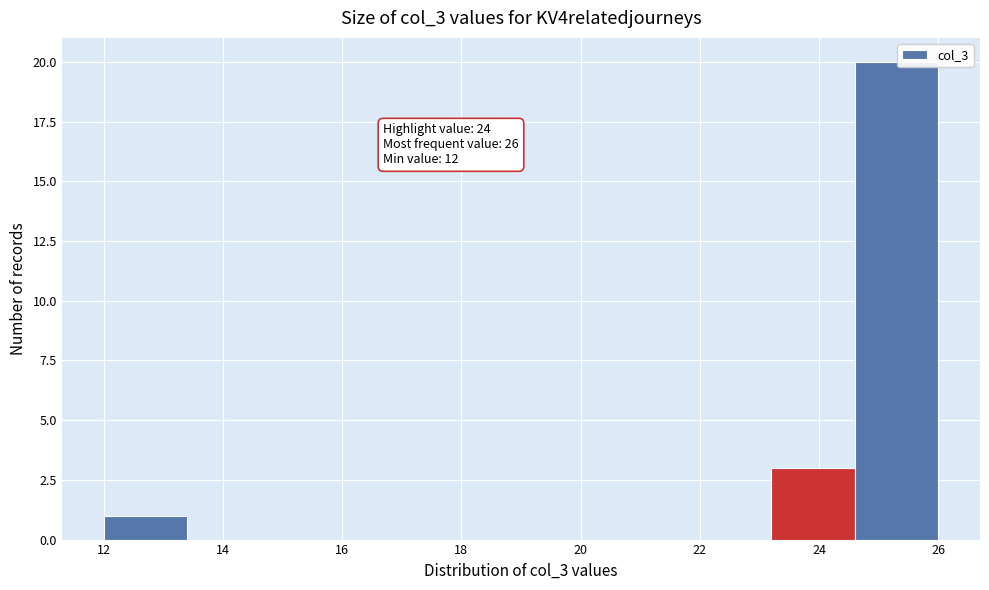

Which range on the x-axis has the tallest bar?

24.6 to 26.0